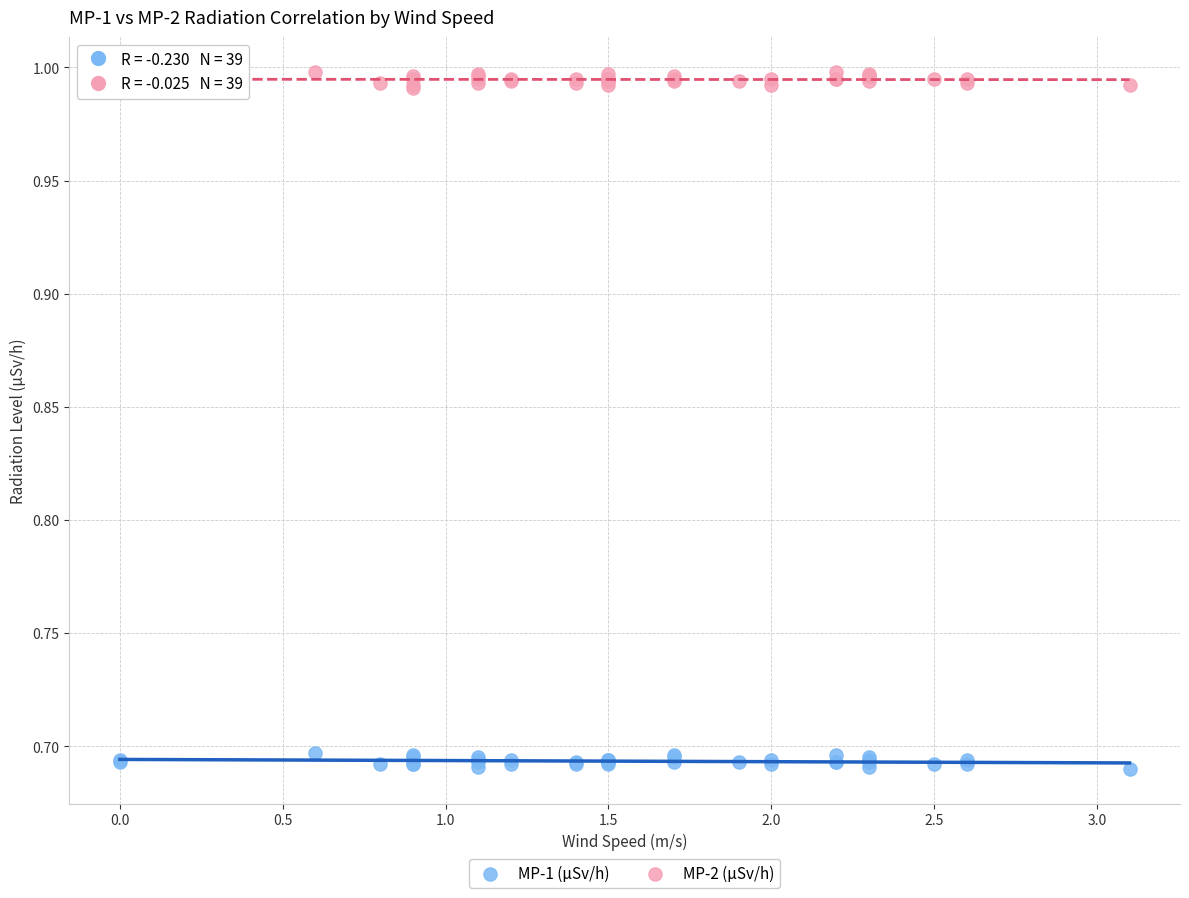

Which series contains the highest Y value?

MP-2 (µSv/h)